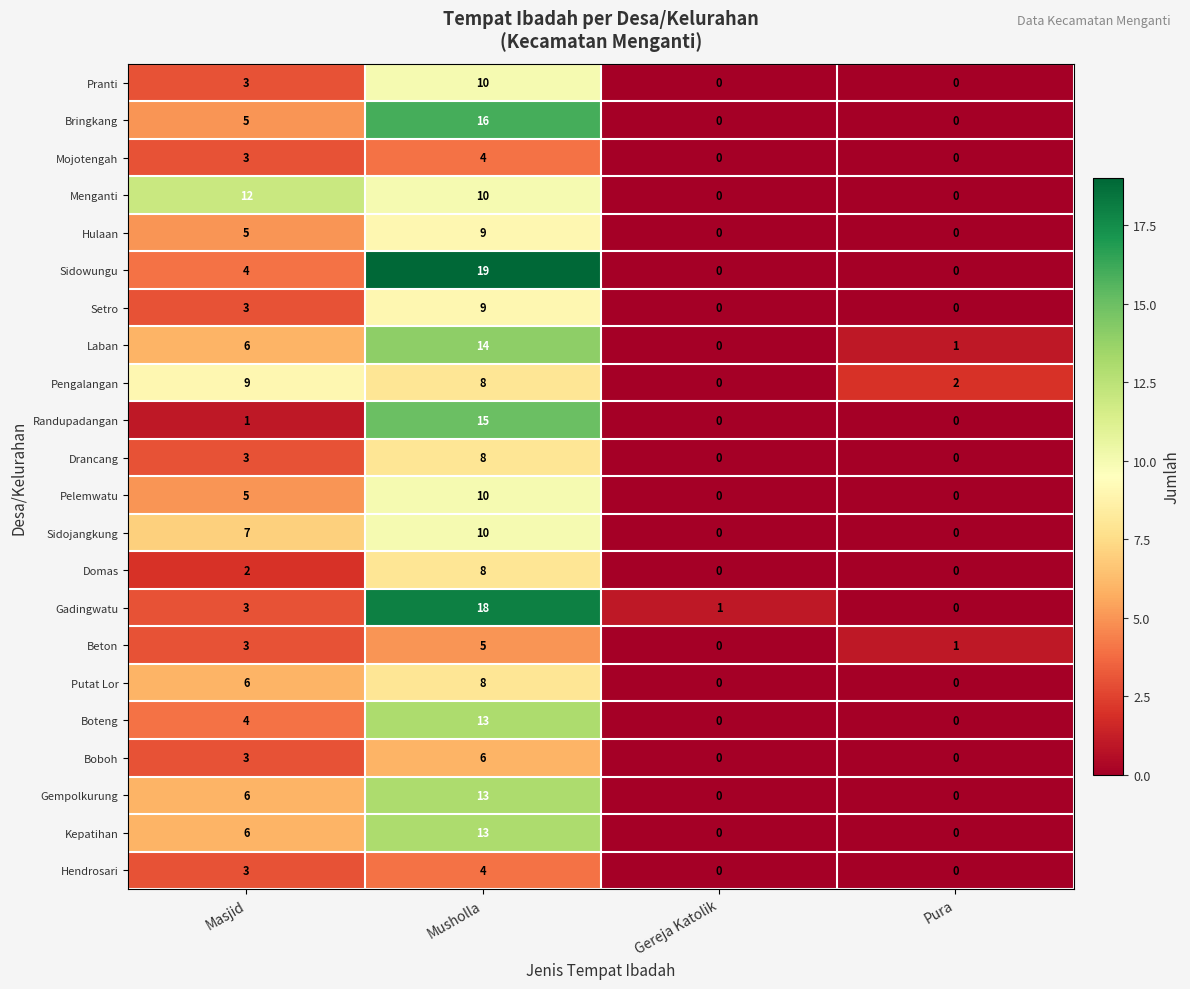

The Mojotengah series shows 1 at Musholla. True or false?

False